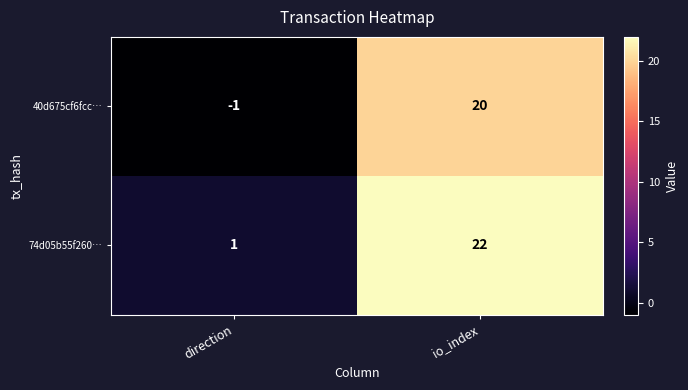

True or false: 40d675cf6fcc… has a value of -1 at direction.

True